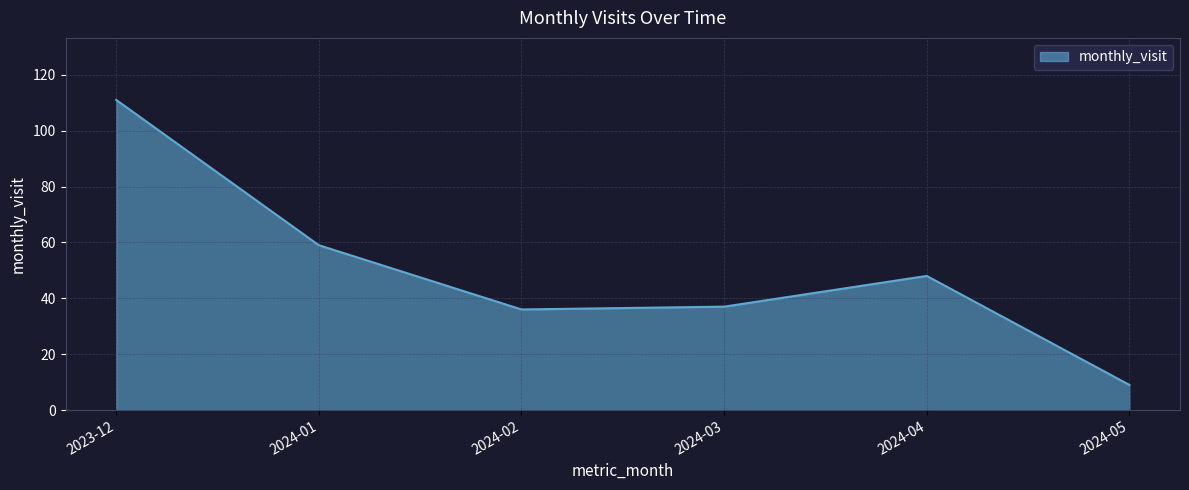

What is the greatest value displayed?

111